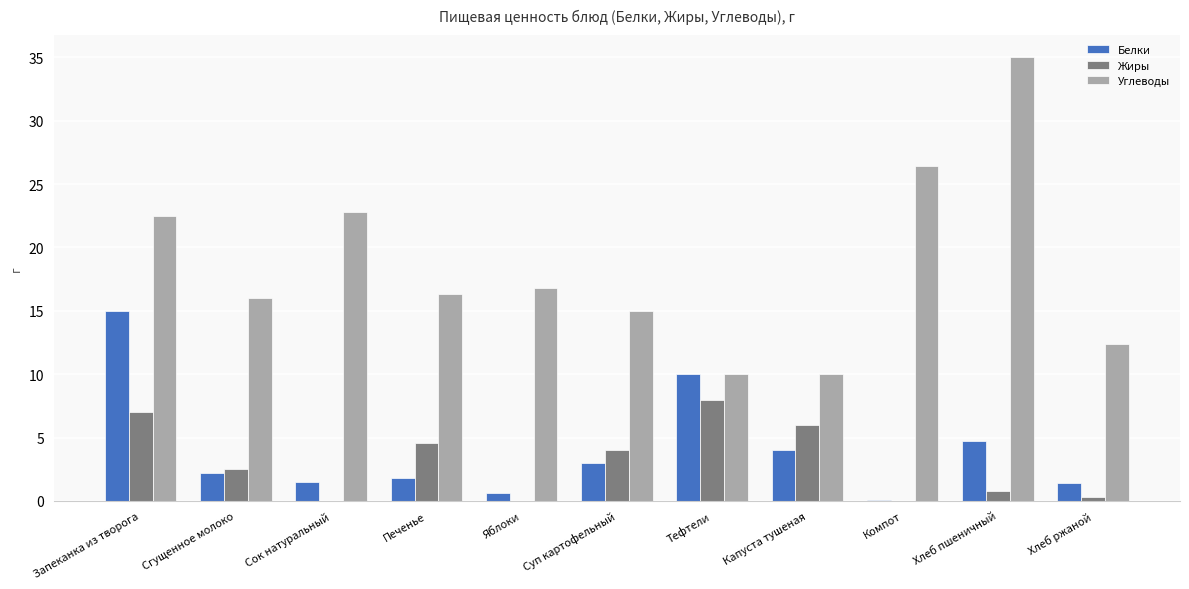

At which category is the sum across all series the highest?

Запеканка из творога